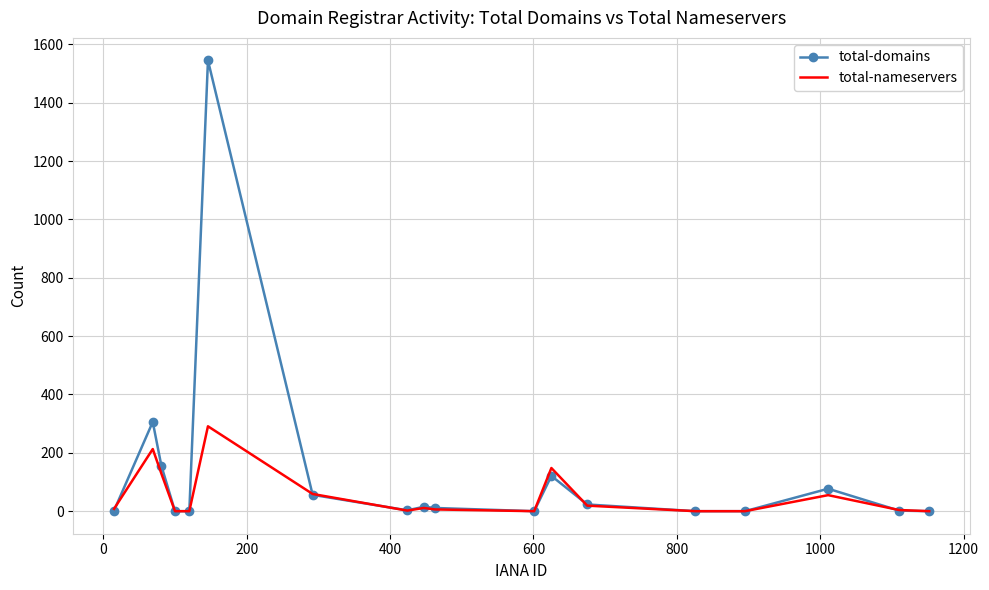

List the series in order of their peak value, highest first.

total-domains, total-nameservers